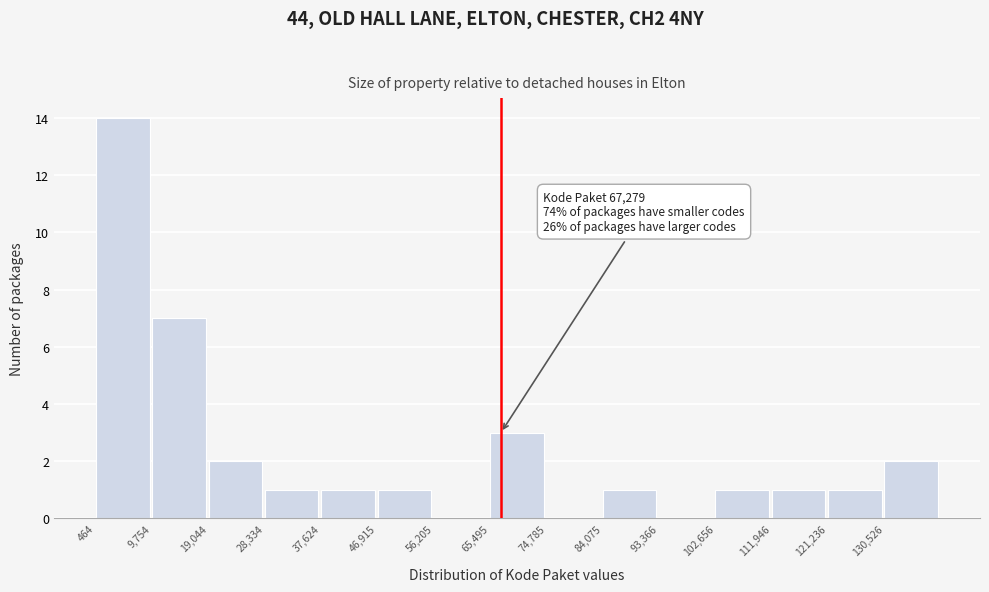

Over which range of the x-axis is the bar tallest?

0 to 10000